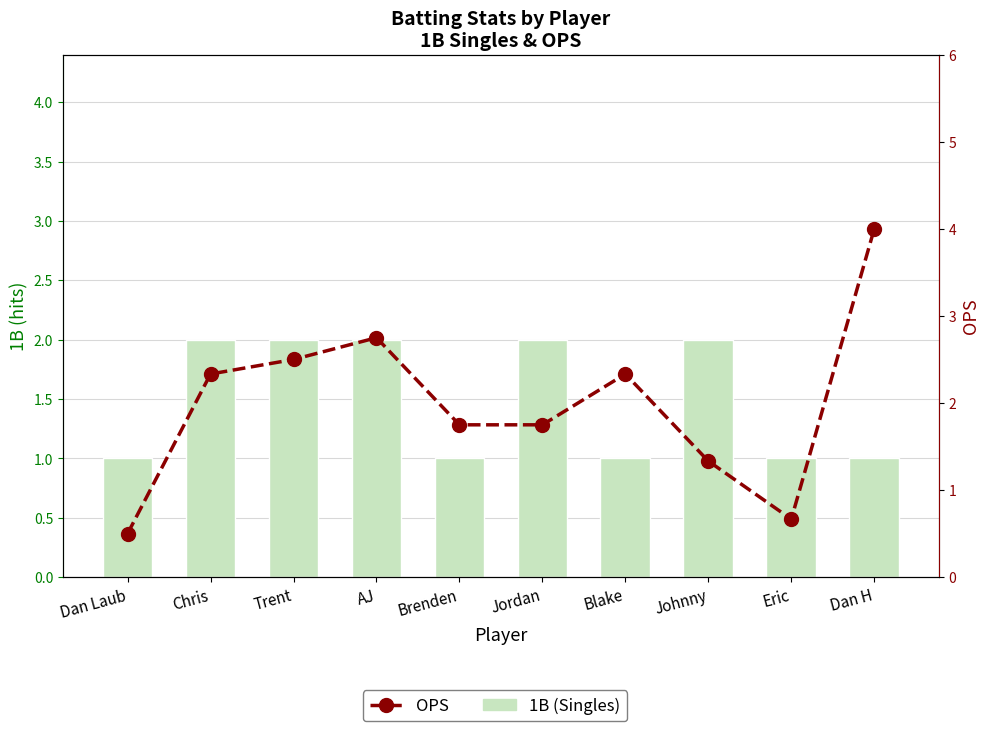

What is the difference between the OPS values at Trent and AJ?

0.2